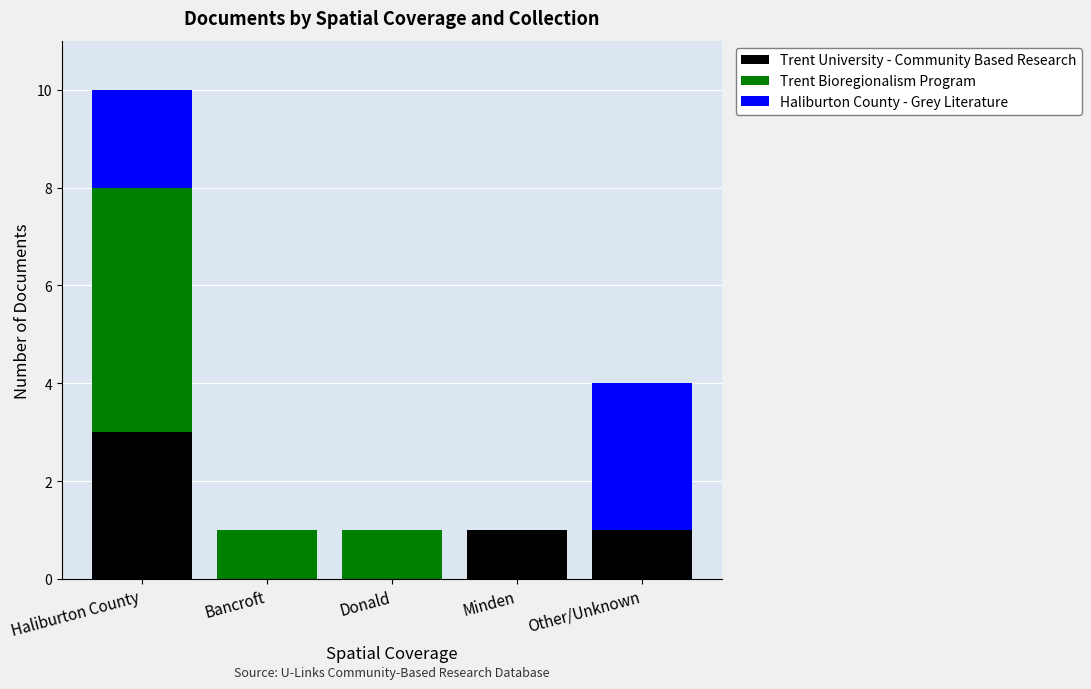

How many distinct data groups are displayed?

3